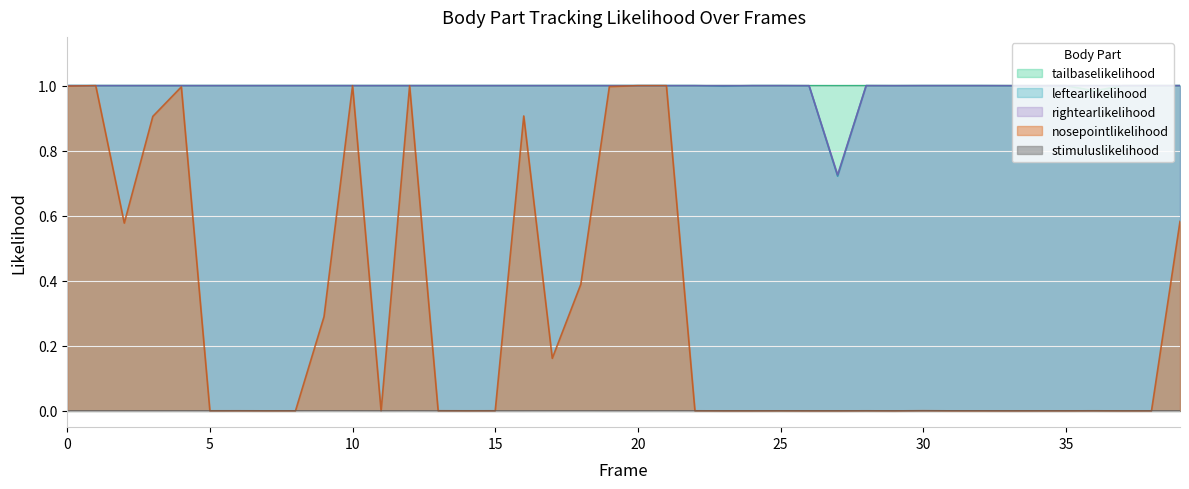

Which has a higher value, 28 or 4?

4